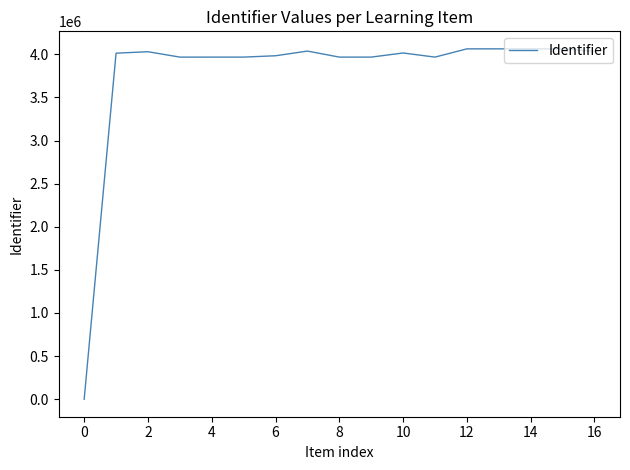

What is the maximum value shown in the chart?

4063425